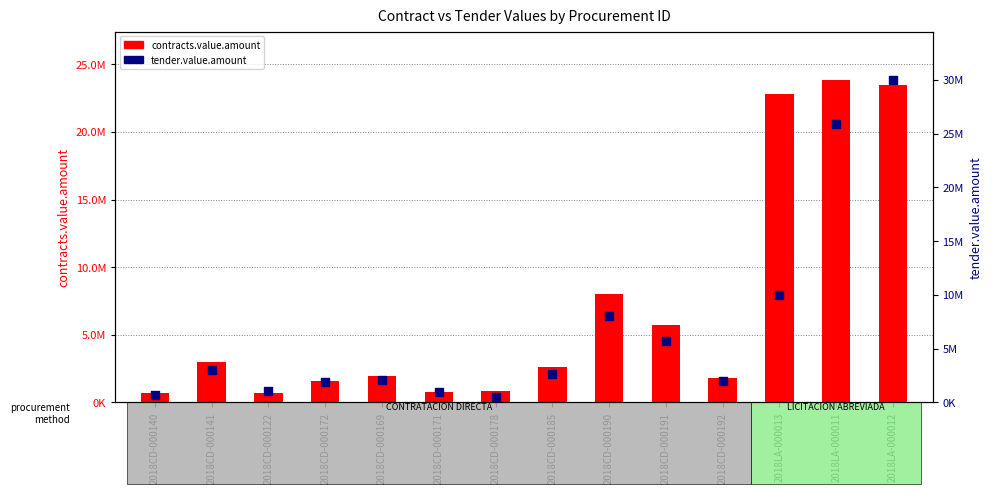

Which series contains the highest Y value?

tender.value.amount